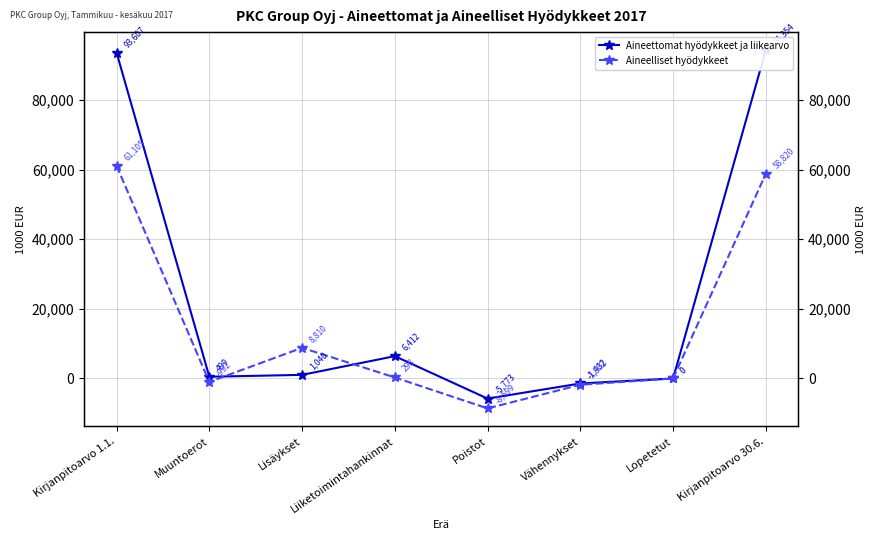

Is it true that Aineettomat hyödykkeet ja liikearvo equals 3437 at Liiketoimintahankinnat?

False